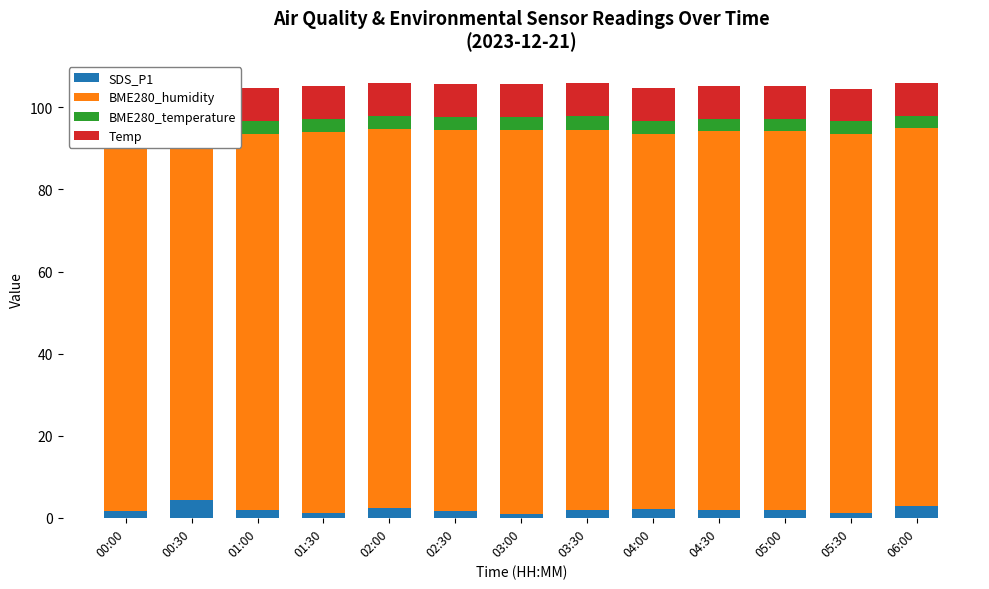

What is the difference between the BME280_humidity values at 01:00 and 05:00?

0.6